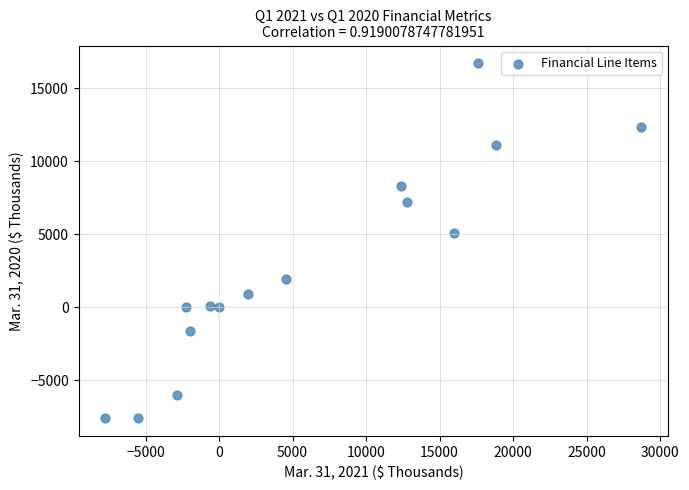

What is the range of Y values (max minus min)?

24288.0